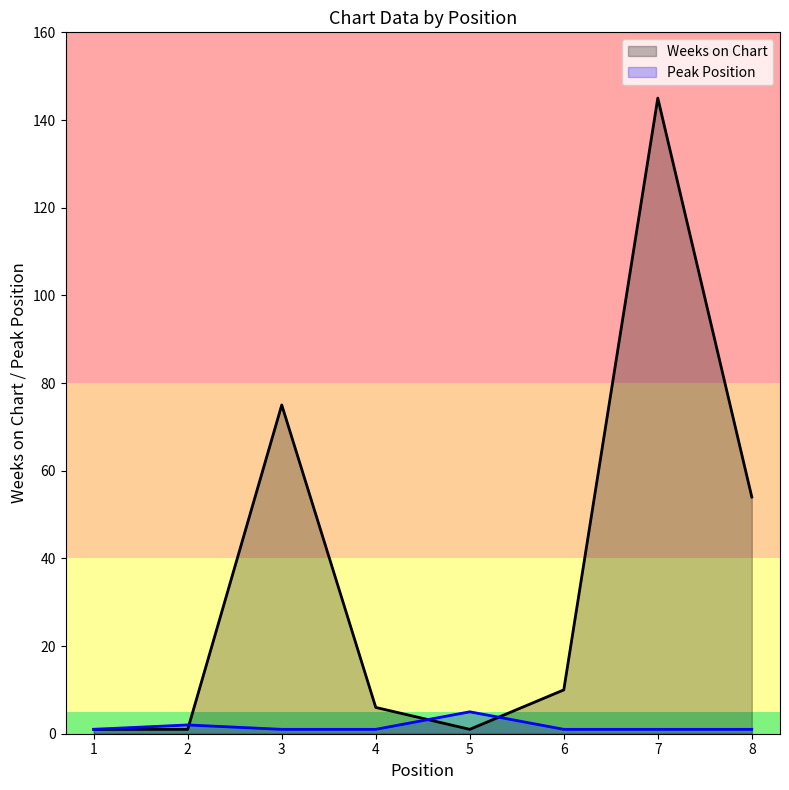

Which series has the largest total across all categories?

Weeks on Chart